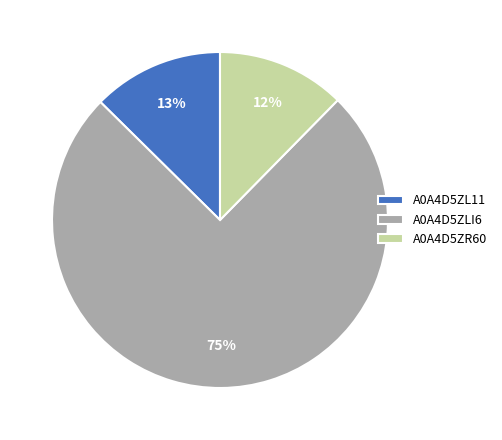

To the nearest percent, what is the combined percentage of A0A4D5ZR60 and A0A4D5ZL11?

25%